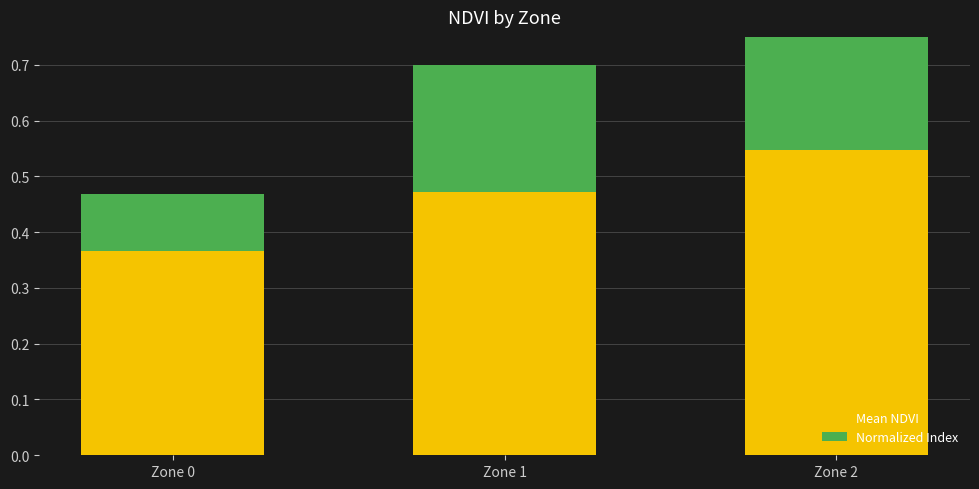

Count the Normalized Index values in the range 0 to 1.

3